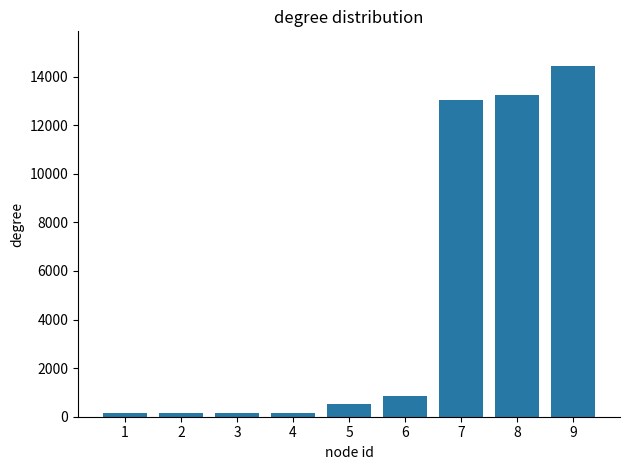

Are the bars horizontal?

No